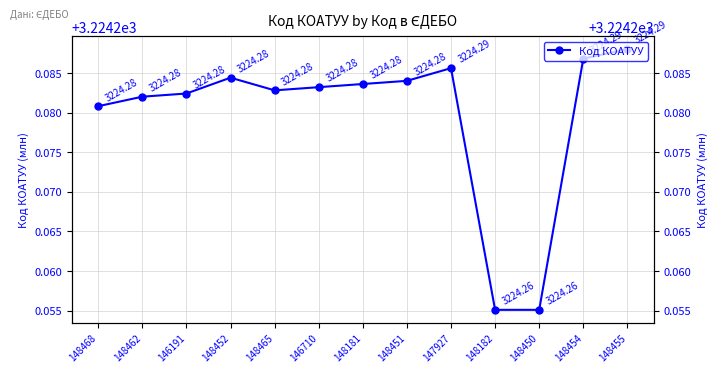

At which category does the chart reach its peak across all series?

148455